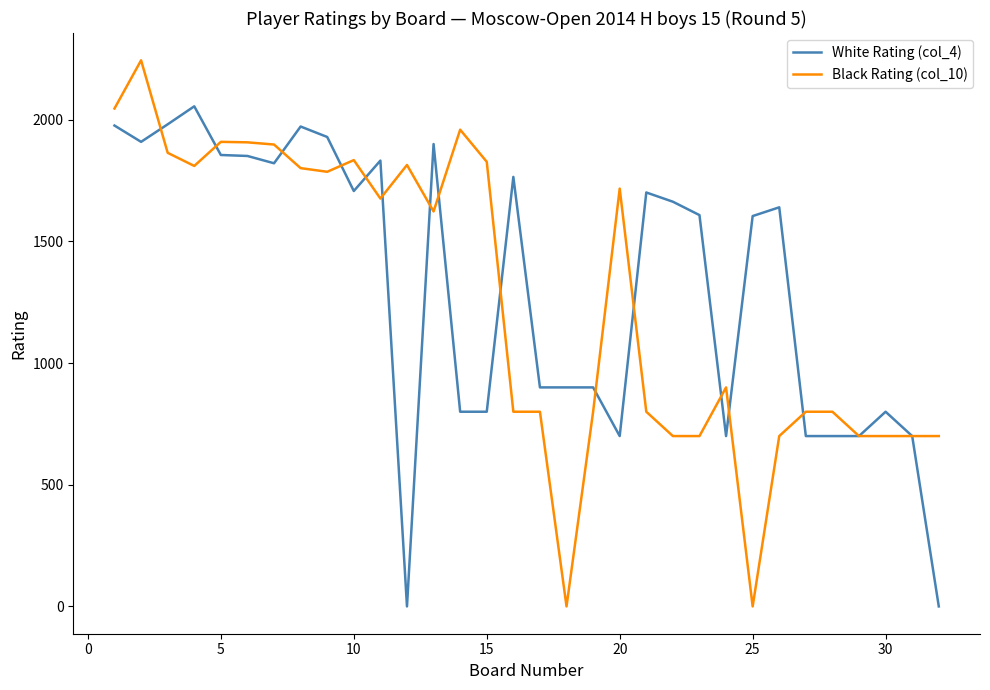

How many lines are shown in the chart?

2